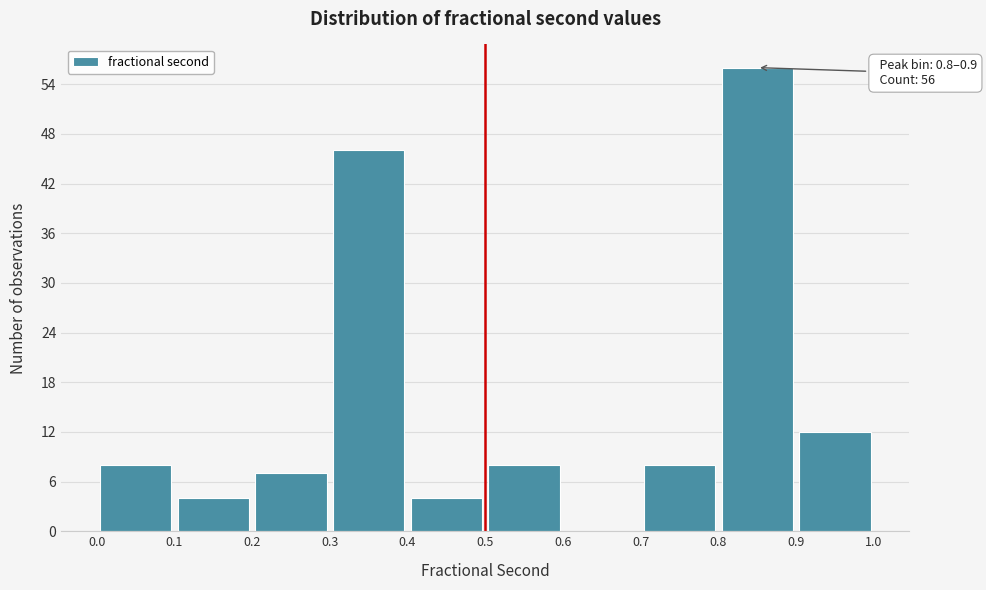

Over which range of the x-axis is the bar tallest?

0.8 to 0.9